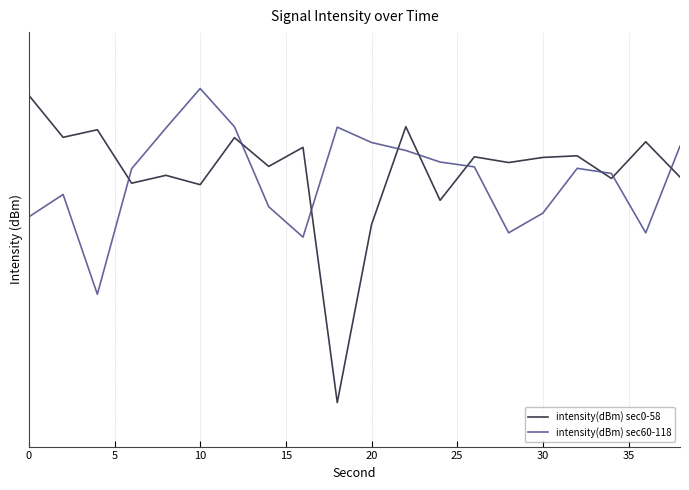

What are all the series names shown in the legend?

intensity(dBm) sec0-58, intensity(dBm) sec60-118